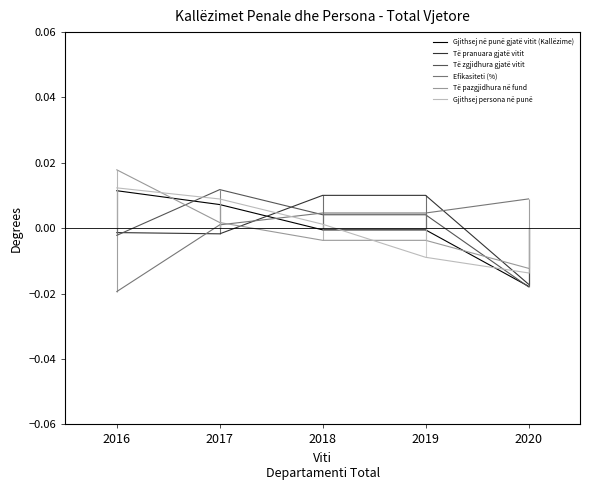

Is it true that Të pranuara gjatë vitit equals -0.0 at 2016?

True